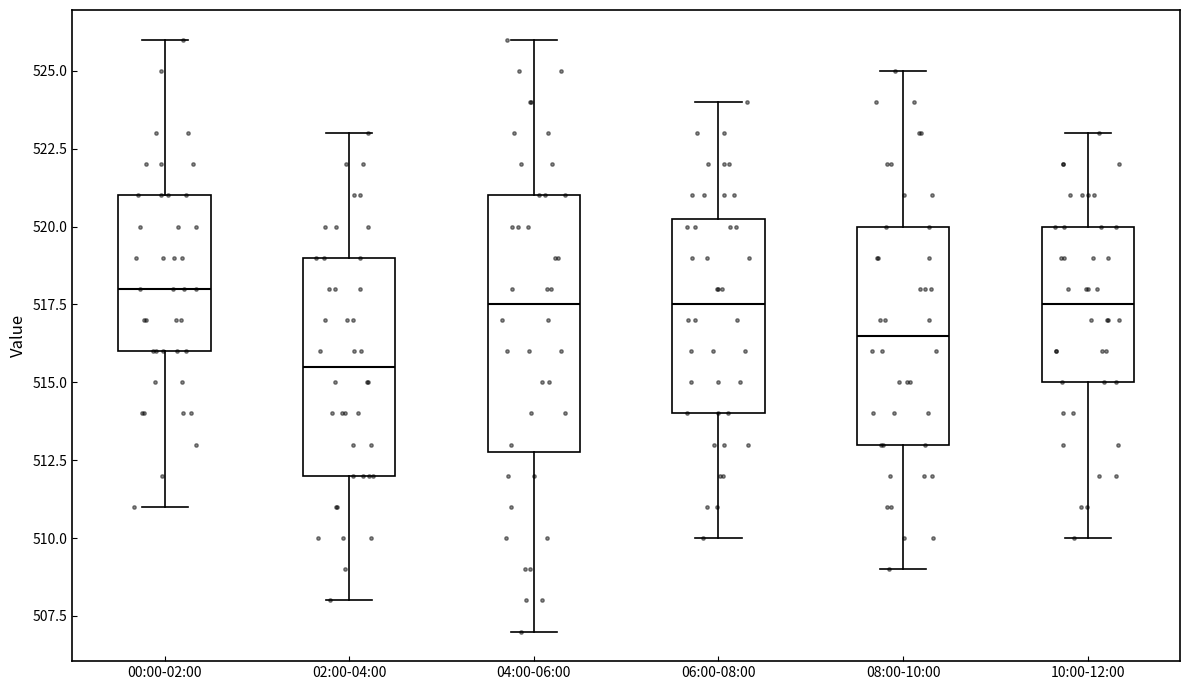

Reading left to right, read every box against the y-axis: the position of its median line, the range the box covers, and the ends of its whiskers. The values are not printed on the chart, so give them approximately, as read against the axis.

00:00-02:00: median 518.0, box 516.0 to 521.0, whiskers 511.0 to 526.0
02:00-04:00: median 515.5, box 512.0 to 519.0, whiskers 508.0 to 523.0
04:00-06:00: median 517.5, box 513.0 to 521.0, whiskers 507.0 to 526.0
06:00-08:00: median 517.5, box 514.0 to 520.5, whiskers 510.0 to 524.0
08:00-10:00: median 516.5, box 513.0 to 520.0, whiskers 509.0 to 525.0
10:00-12:00: median 517.5, box 515.0 to 520.0, whiskers 510.0 to 523.0